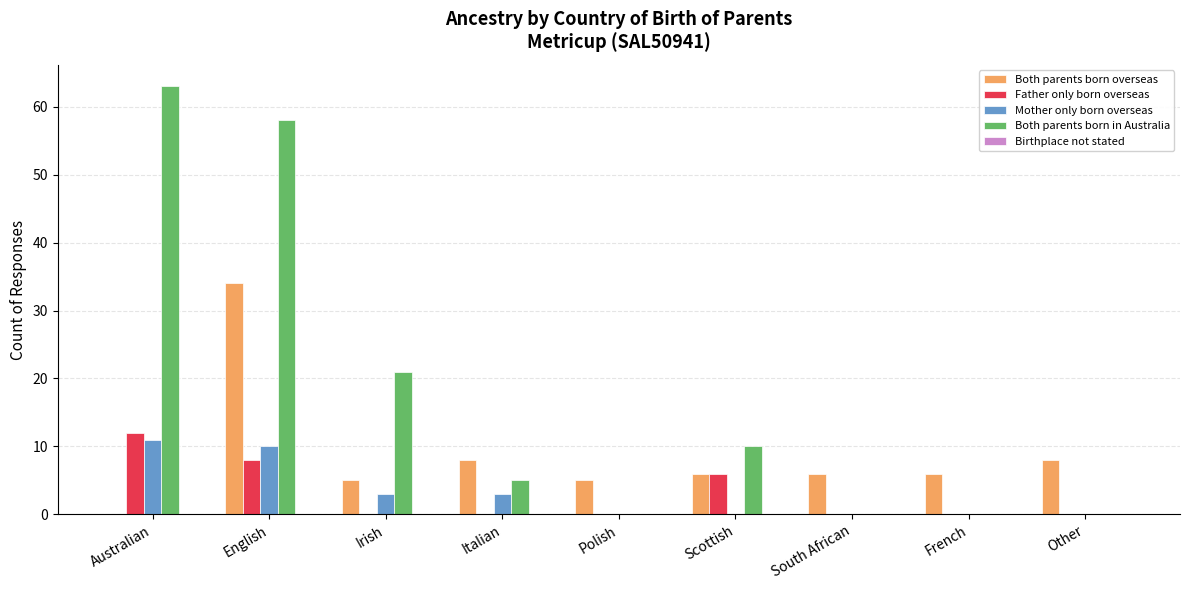

How many categories are shown in the chart?

9